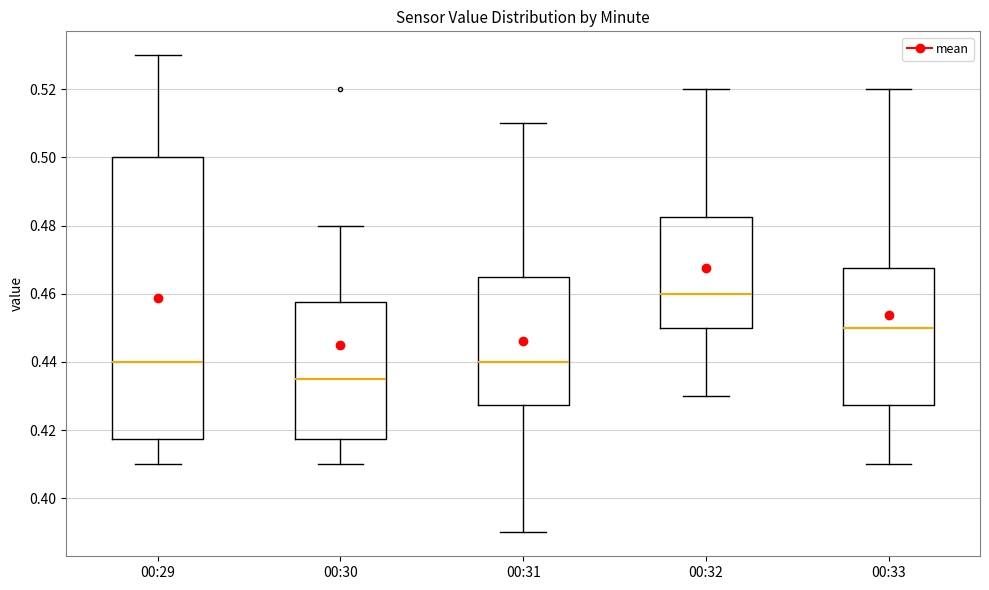

Reading left to right, transcribe this box plot: for each box, give where its median line is, the range the box spans, and where its two whiskers end, as read against the y-axis. The values are not printed on the chart, so give them approximately, as read against the axis.

00:29: median 0.440, box 0.418 to 0.500, whiskers 0.410 to 0.530
00:30: median 0.436, box 0.418 to 0.458, whiskers 0.410 to 0.480
00:31: median 0.440, box 0.428 to 0.466, whiskers 0.390 to 0.510
00:32: median 0.460, box 0.450 to 0.482, whiskers 0.430 to 0.520
00:33: median 0.450, box 0.428 to 0.468, whiskers 0.410 to 0.520